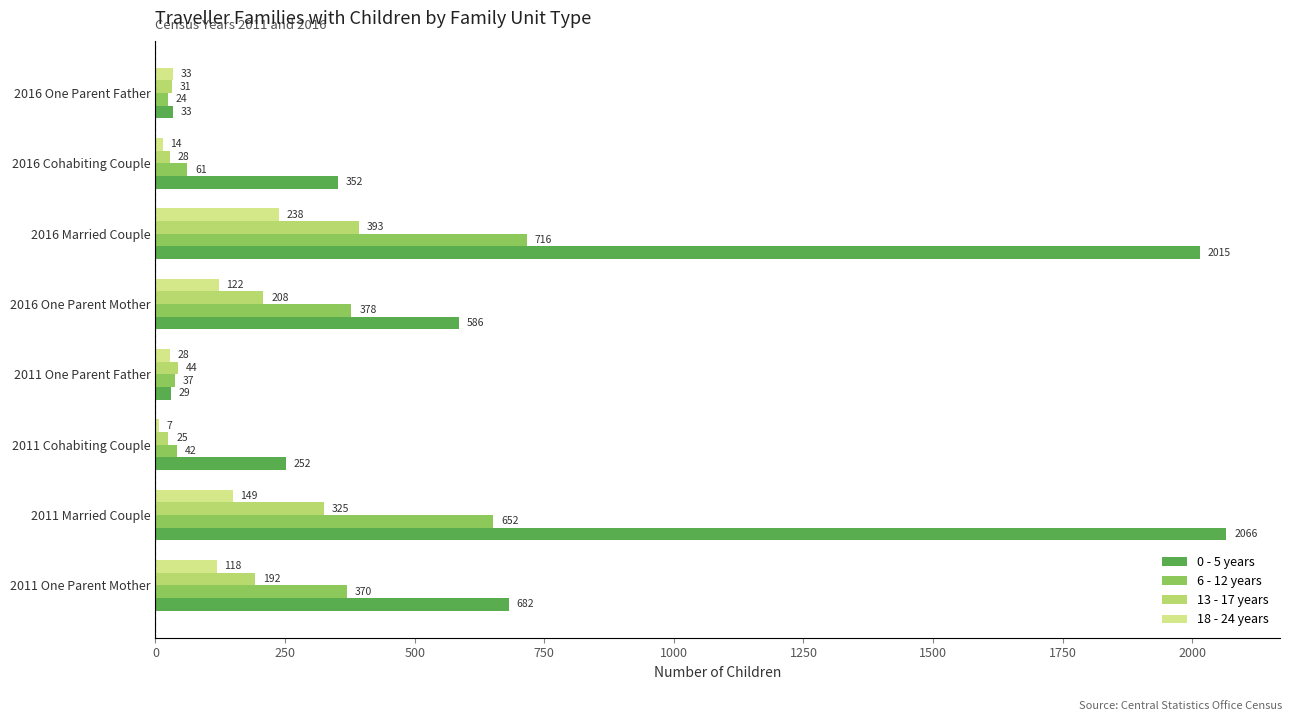

What is the sum of all 0 - 5 years values?

6015